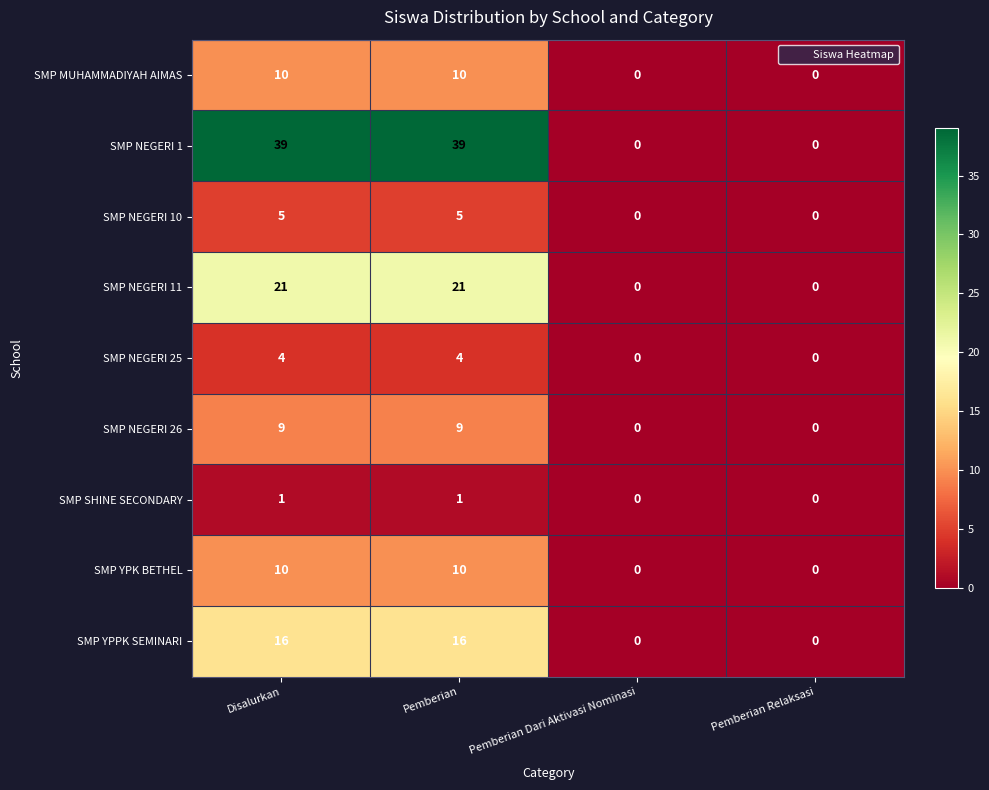

Is the value of SMP YPK BETHEL at Pemberian Dari Aktivasi Nominasi greater than the value of SMP SHINE SECONDARY at Pemberian?

No